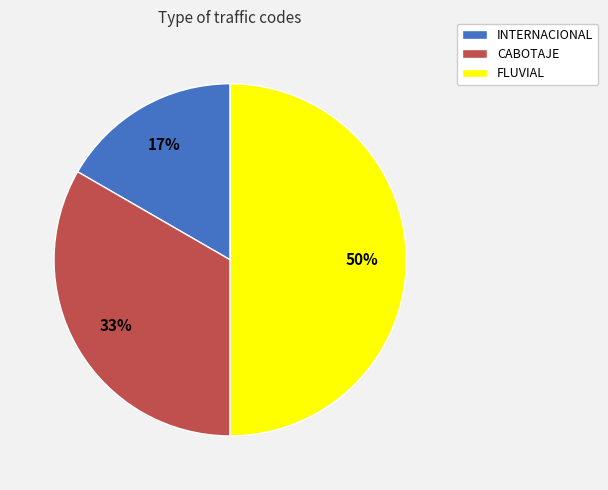

Does INTERNACIONAL represent more than half of the total?

No